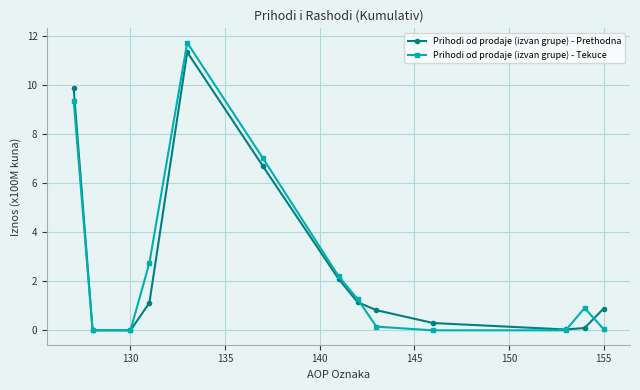

What is the value of the Prihodi od prodaje (izvan grupe) - Tekuce point at the 12th from the left?

0.9